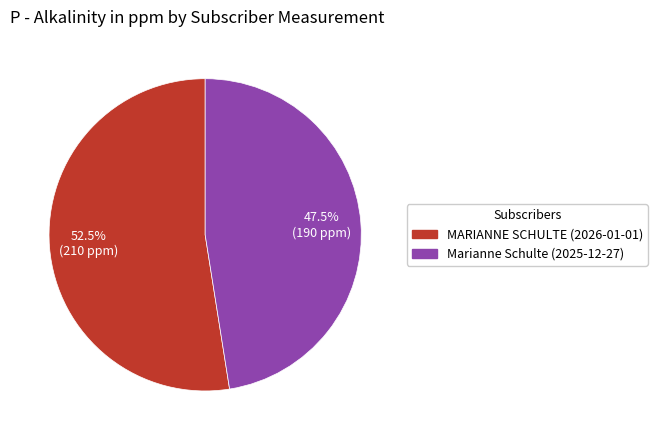

Does MARIANNE SCHULTE (2026-01-01) account for over 50% of the chart?

Yes